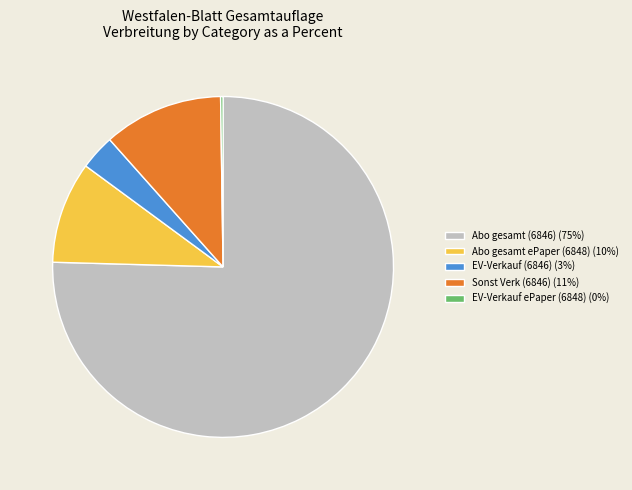

Is it true that Abo gesamt ePaper (6848) is 10% of the pie?

True